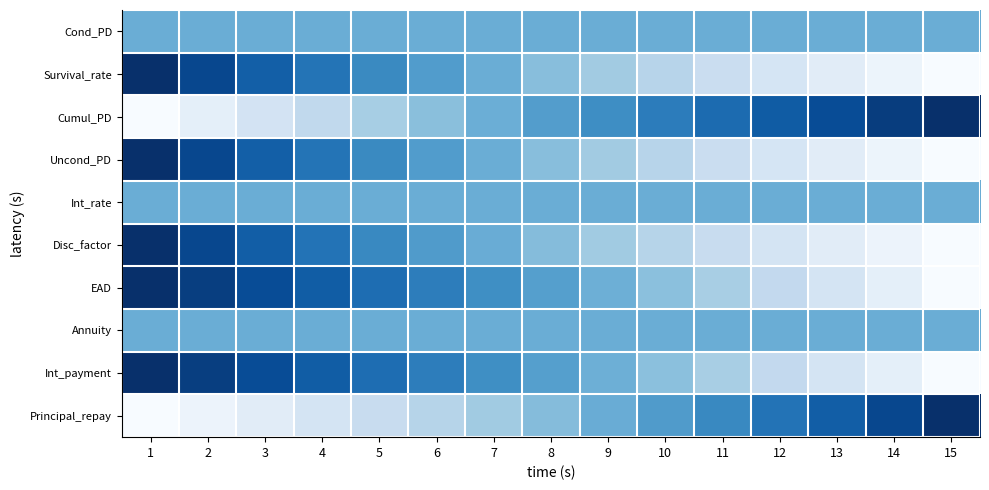

At how many categories does at least one series exceed 0?

15